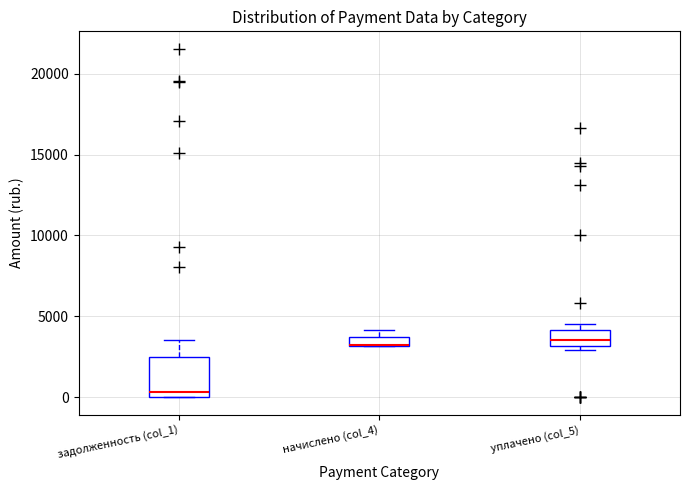

Comparing the boxes themselves (not the whiskers), which one is the tallest?

задолженность (col_1)